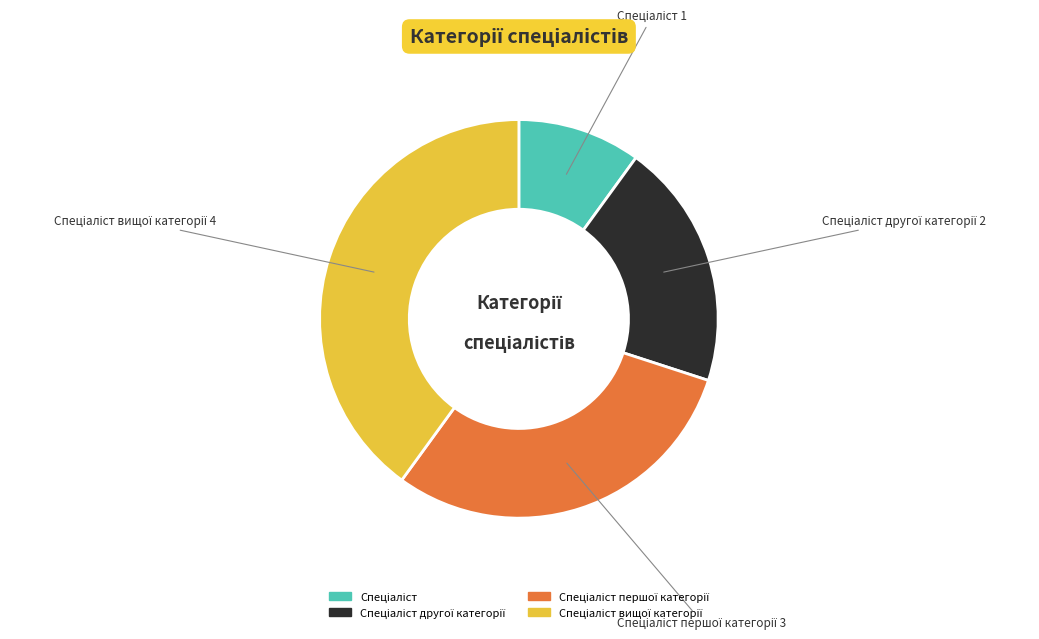

Is there a majority slice in this chart?

No